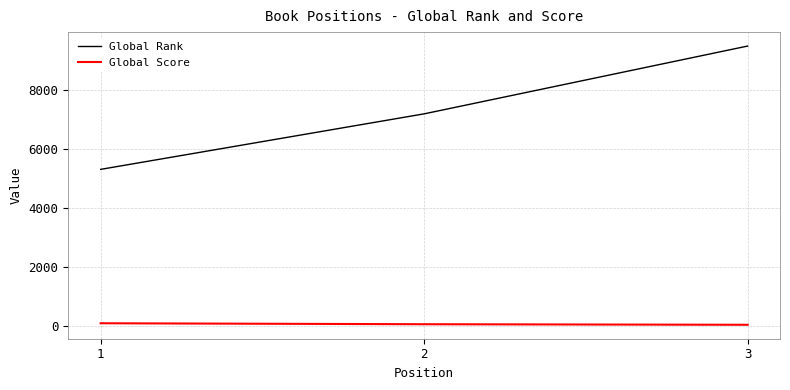

Rank the series by their average value, from highest to lowest.

Global Rank, Global Score